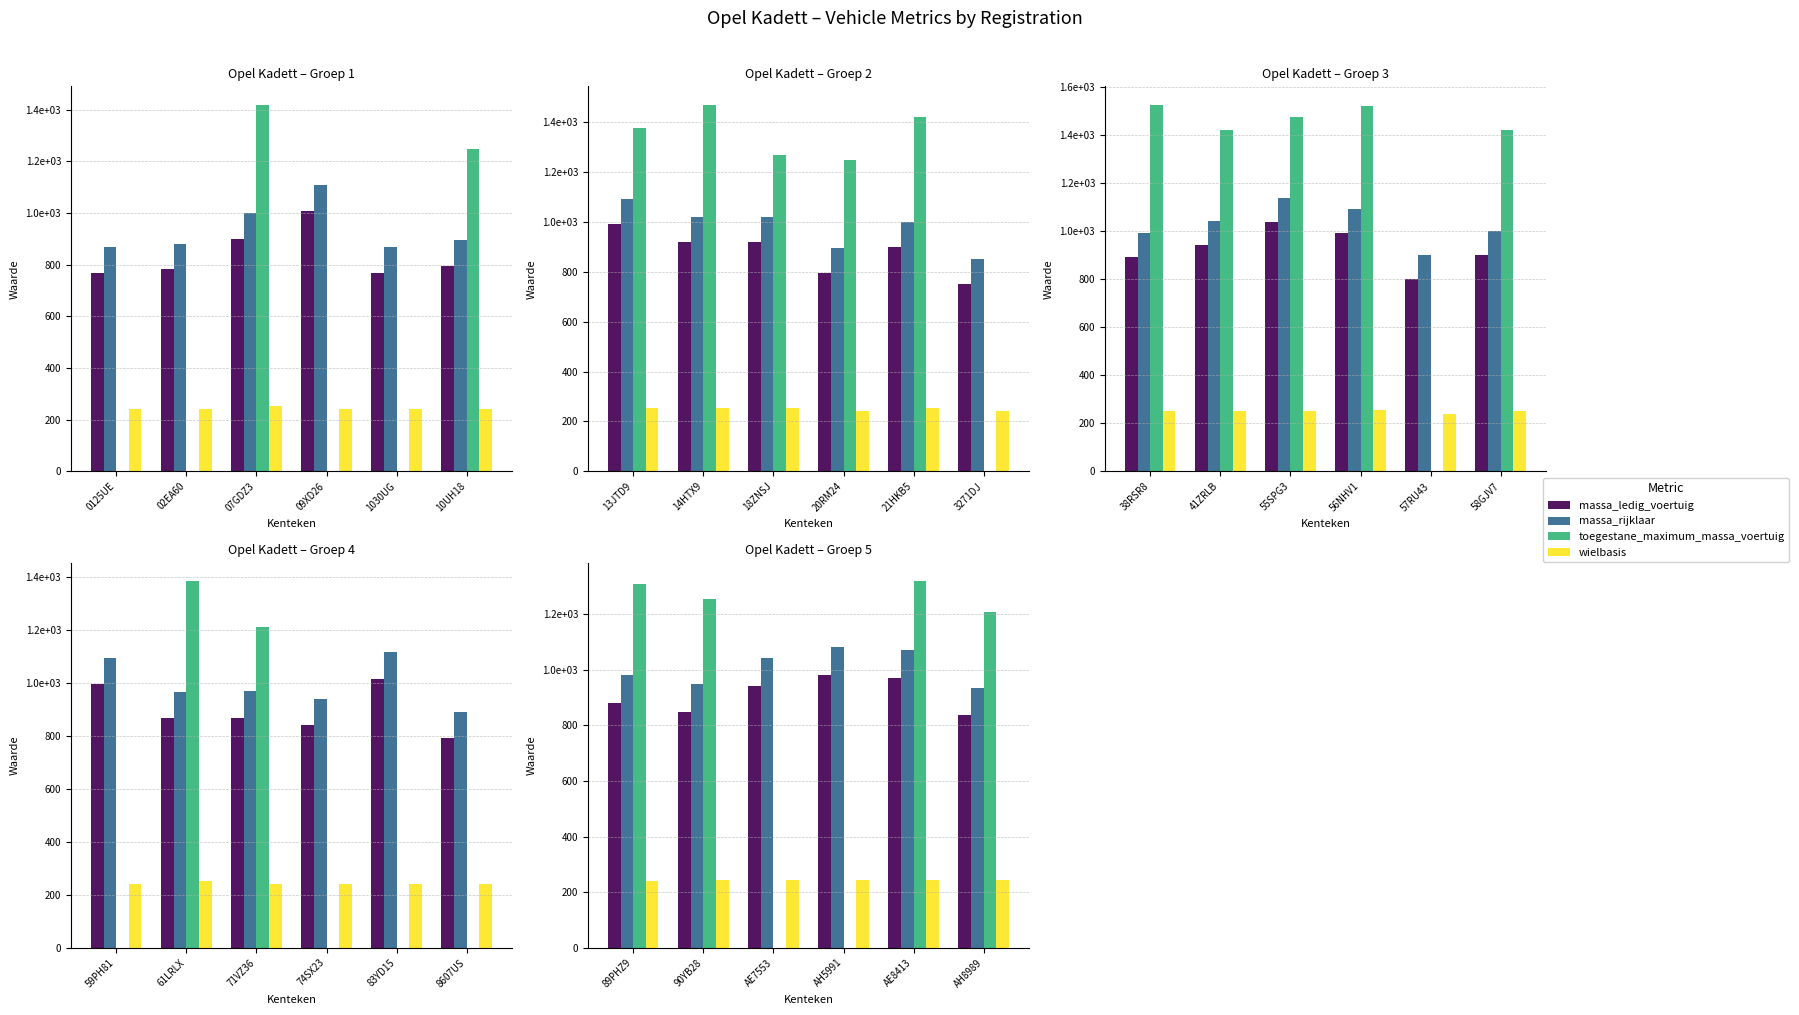

What is the value of the massa_ledig_voertuig bar at the 5th from the left?

970